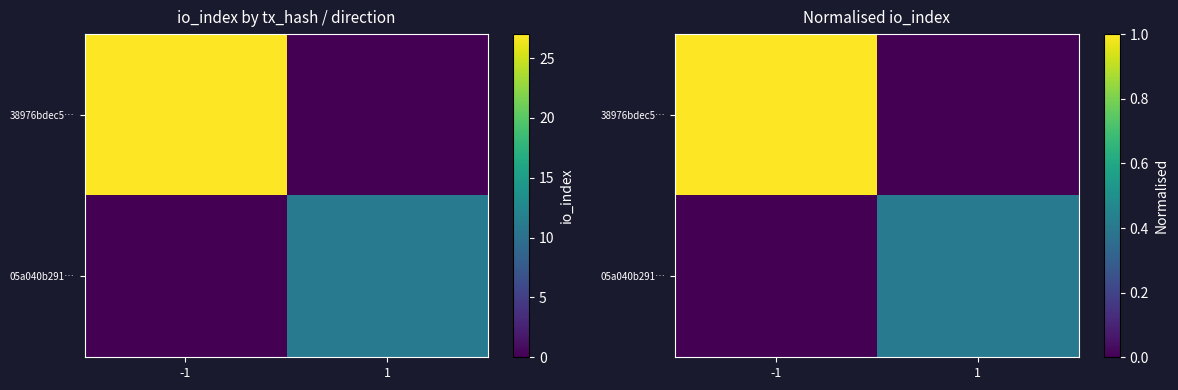

Rank the series at -1 from highest to lowest value.

38976bdec5…, 05a040b291…